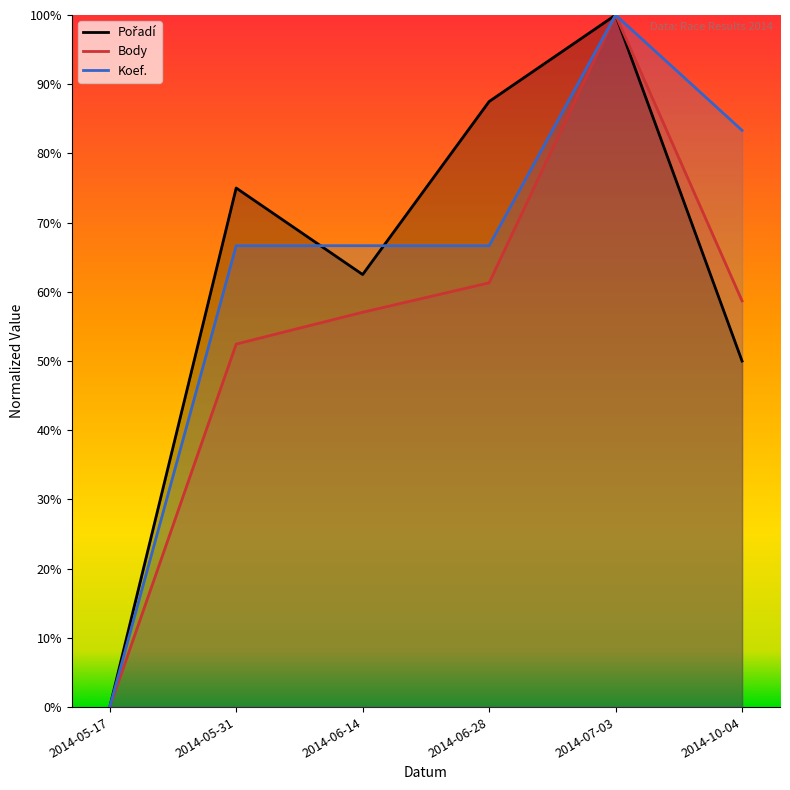

At which label does Pořadí reach its minimum?

2014-05-17